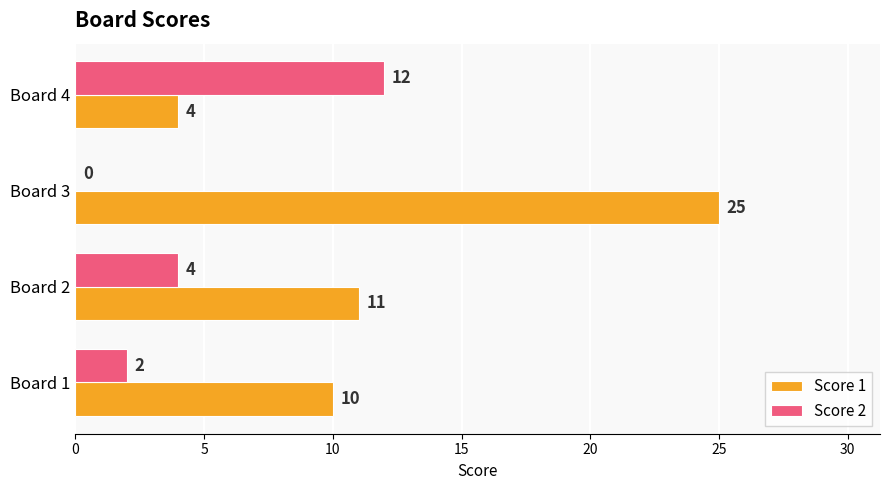

The Score 2 series shows 4 at Board 2. True or false?

True